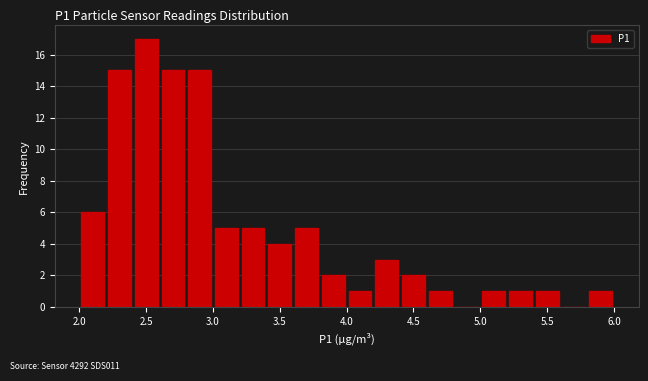

Reading left to right, transcribe this chart: for each bar, give the range it covers on the x-axis and its height. The values are not printed on the chart, so give them approximately, as read against the axis.

2.0 to 2.2: 6
2.2 to 2.4: 15
2.4 to 2.6: 17
2.6 to 2.8: 15
2.8 to 3.0: 15
3.0 to 3.2: 5
3.2 to 3.4: 5
3.4 to 3.6: 4
3.6 to 3.8: 5
3.8 to 4.0: 2
4.0 to 4.2: 1
4.2 to 4.4: 3
4.4 to 4.6: 2
4.6 to 4.8: 1
4.8 to 5.0: 0
5.0 to 5.2: 1
5.2 to 5.4: 1
5.4 to 5.6: 1
5.6 to 5.8: 0
5.8 to 6.0: 1